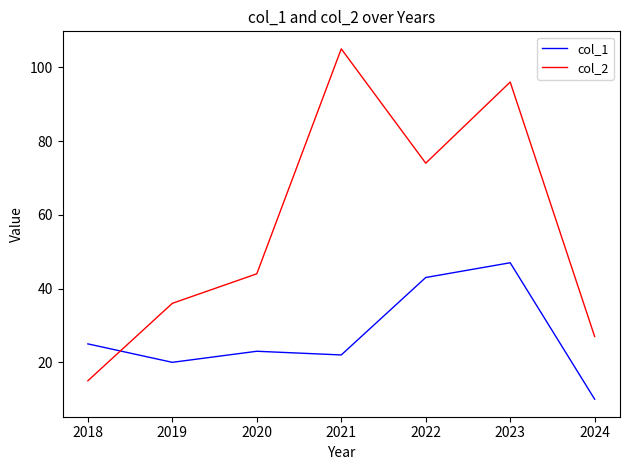

Reading left to right, extract all data points from this chart.

col_1: 25	20	23	22	43	47	10
col_2: 15	36	44	105	74	96	27